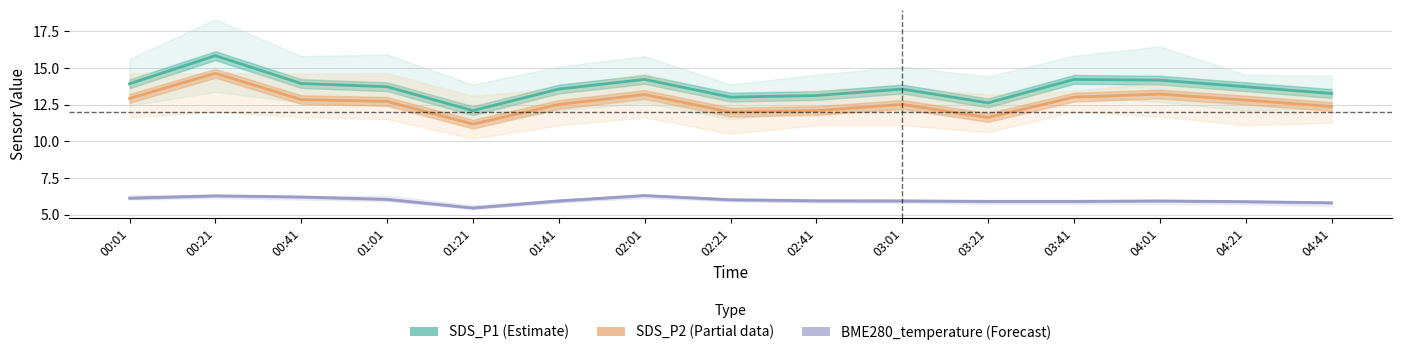

True or false: BME280_temperature (Forecast) and SDS_P2 (Partial) intersect in this chart.

False